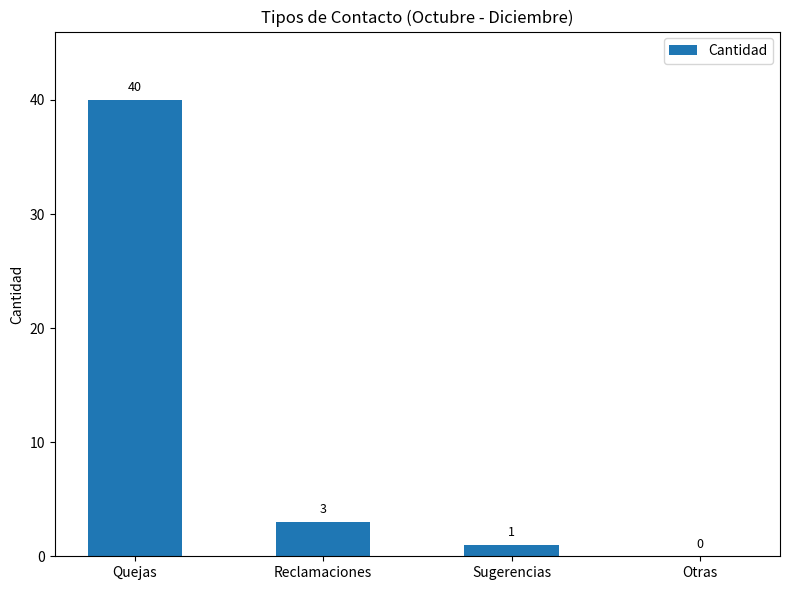

Reading left to right, extract all data points from this chart.

Quejas=40	Reclamaciones=3	Sugerencias=1	Otras=0